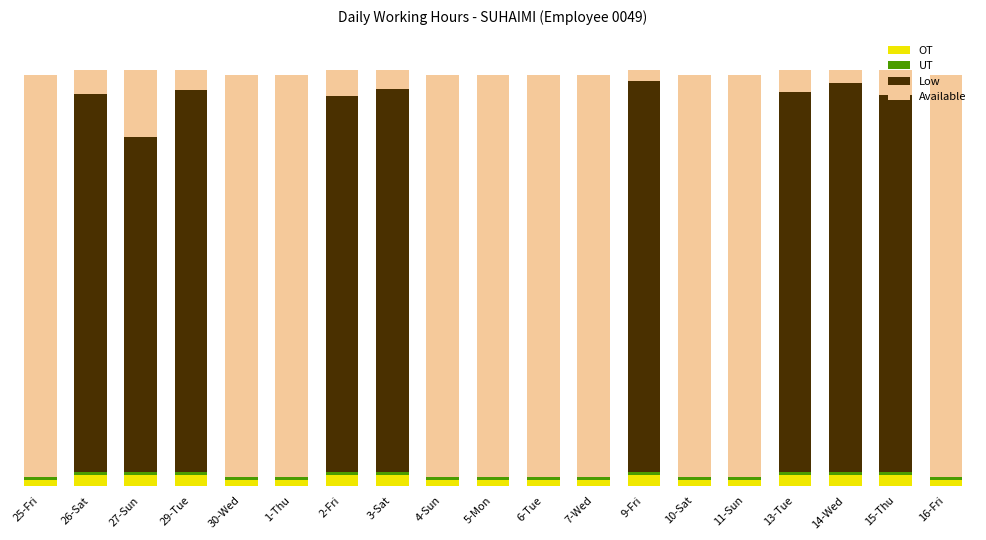

What is the difference between the Available values at 13-Tue and 27-Sun?

1.3